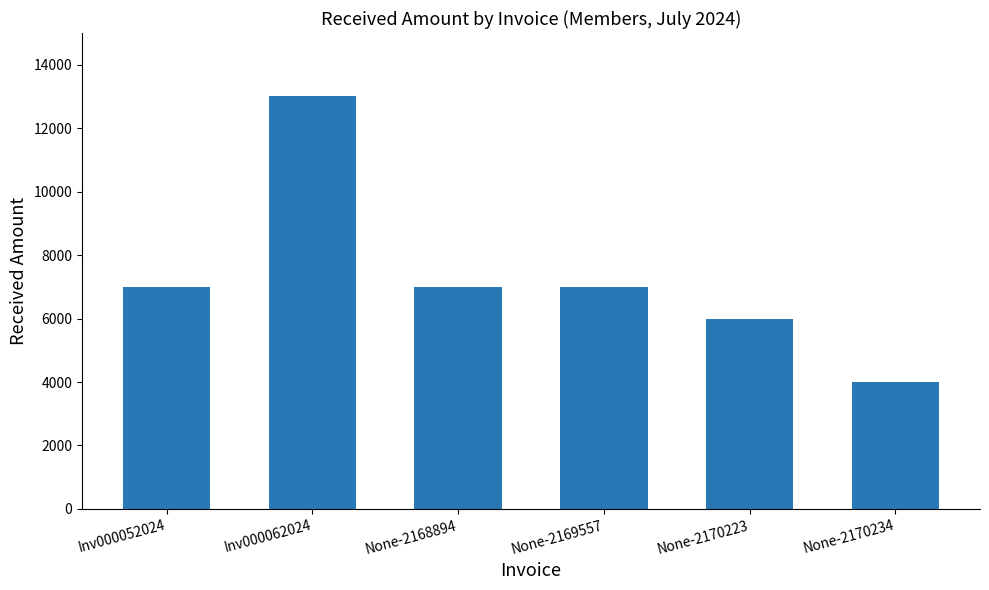

Is it true that the value at None-2168894 is 1699?

False